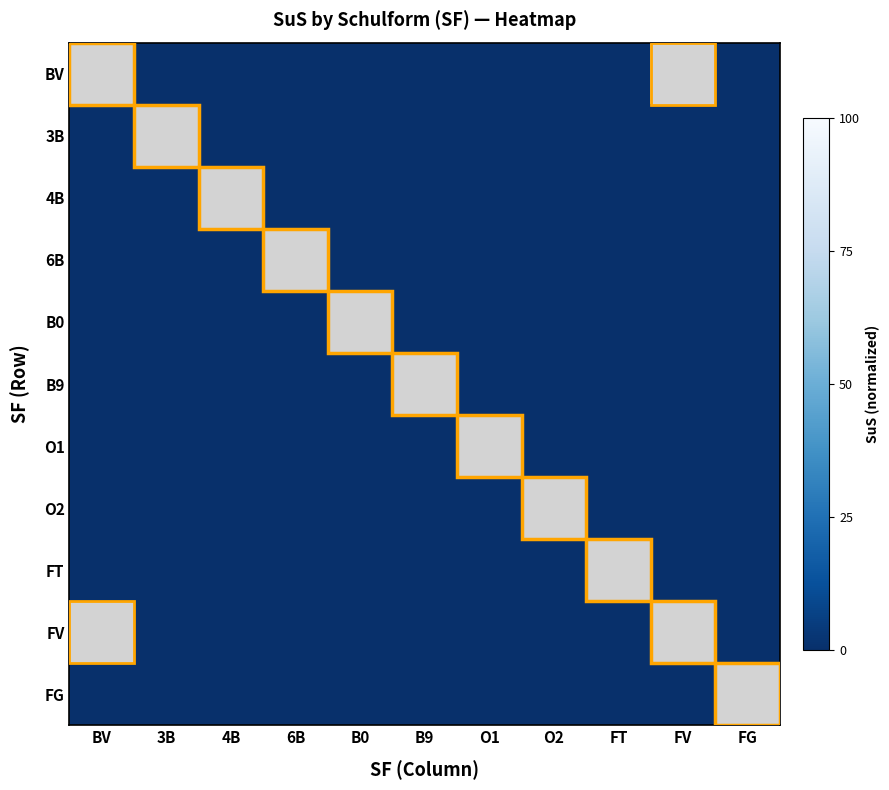

List the series in order of their peak value, highest first.

O2, BV, FV, FG, B9, 6B, O1, 3B, FT, B0, 4B